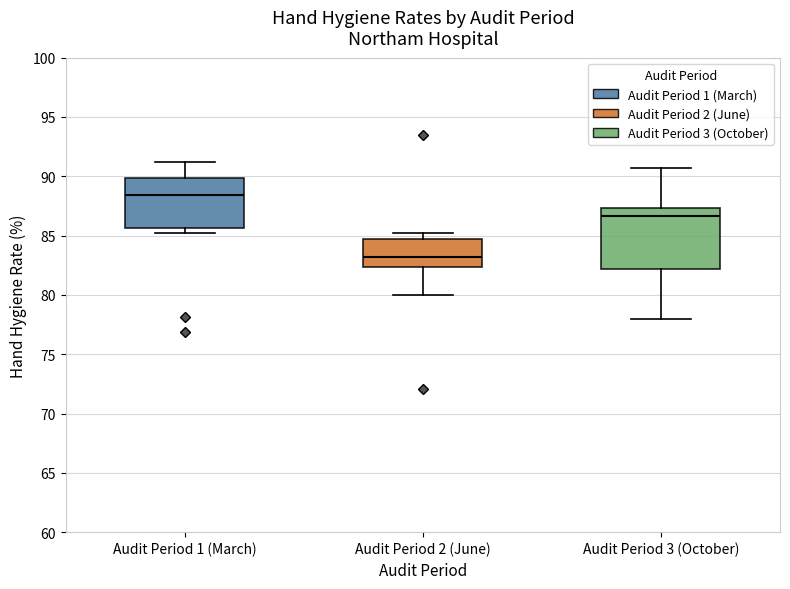

Where does the lower whisker of the box for Audit Period 3 (October) end on the y-axis? The values are not printed on the chart, so give them approximately, as read against the axis.

78.0